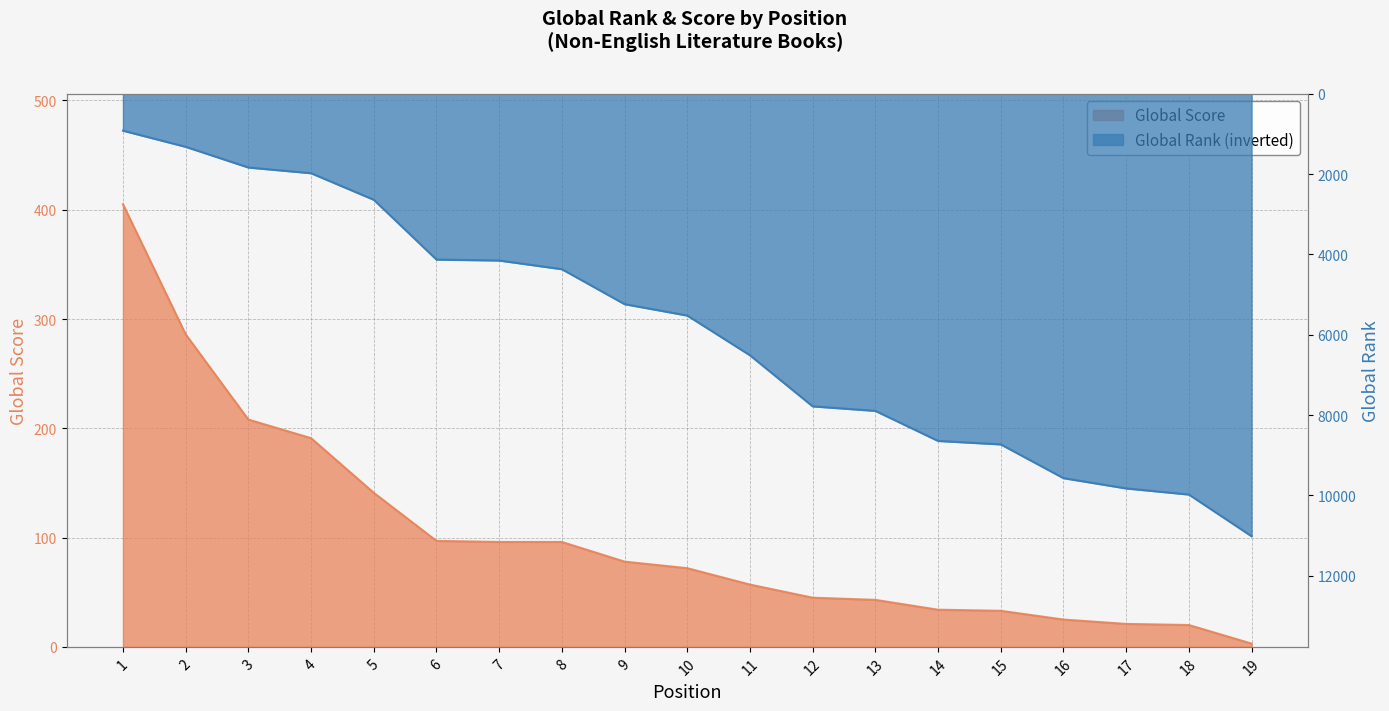

True or false: Global Rank and Global Score intersect in this chart.

False